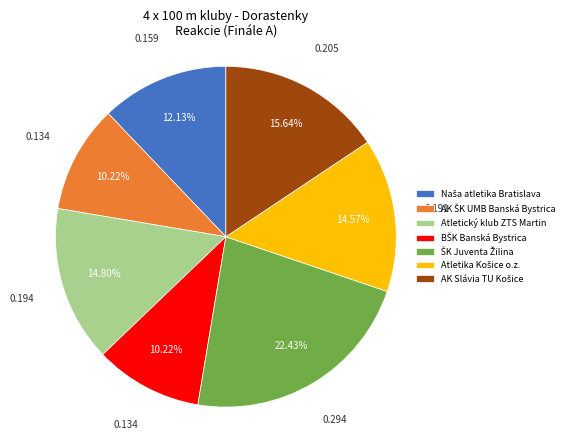

Does Atletický klub ZTS Martin represent more than half of the total?

No